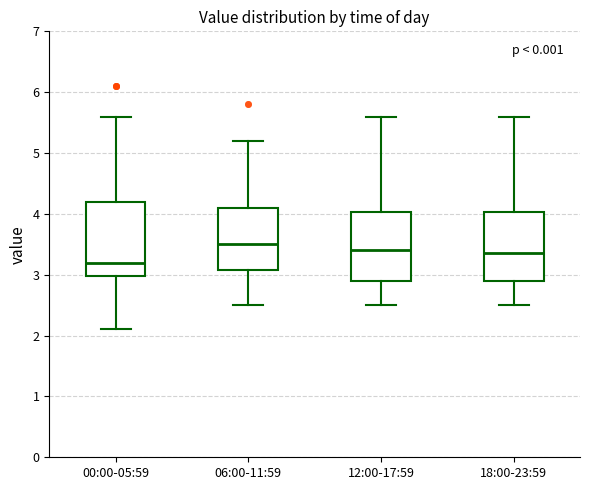

Reading left to right, transcribe this box plot: for each box, give where its median line is, the range the box spans, and where its two whiskers end, as read against the y-axis. The values are not printed on the chart, so give them approximately, as read against the axis.

00:00-05:59: median 3.2, box 3.0 to 4.2, whiskers 2.1 to 5.6
06:00-11:59: median 3.5, box 3.1 to 4.1, whiskers 2.5 to 5.2
12:00-17:59: median 3.4, box 2.9 to 4.0, whiskers 2.5 to 5.6
18:00-23:59: median 3.4, box 2.9 to 4.0, whiskers 2.5 to 5.6